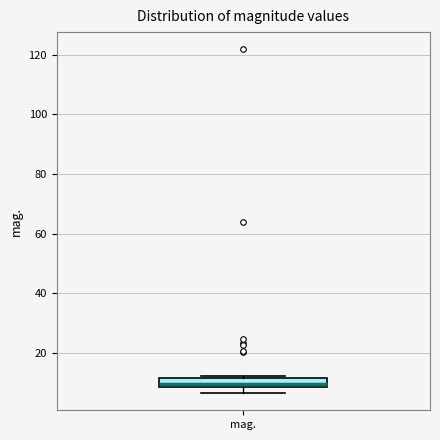

Where is the lower edge of the box for mag. on the y-axis? The values are not printed on the chart, so give them approximately, as read against the axis.

8